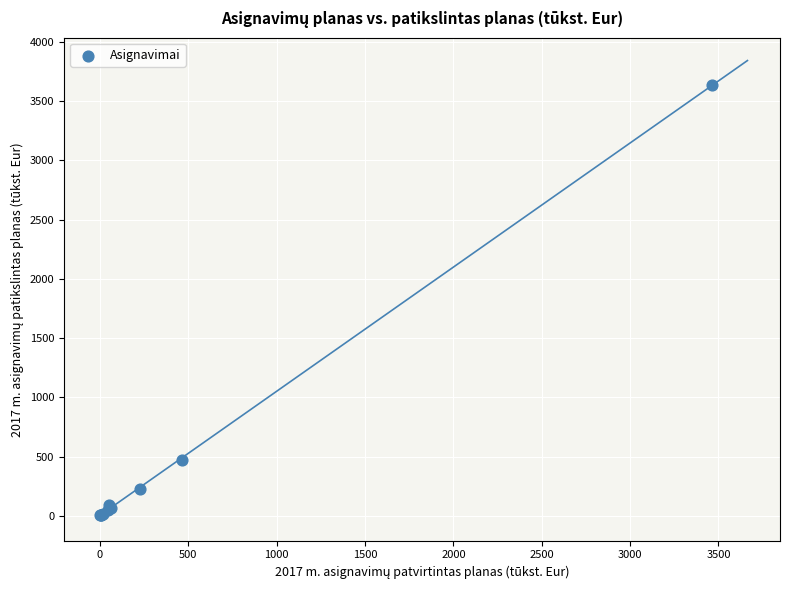

What Y value in the scatter plot is closest to 1819?

471.1